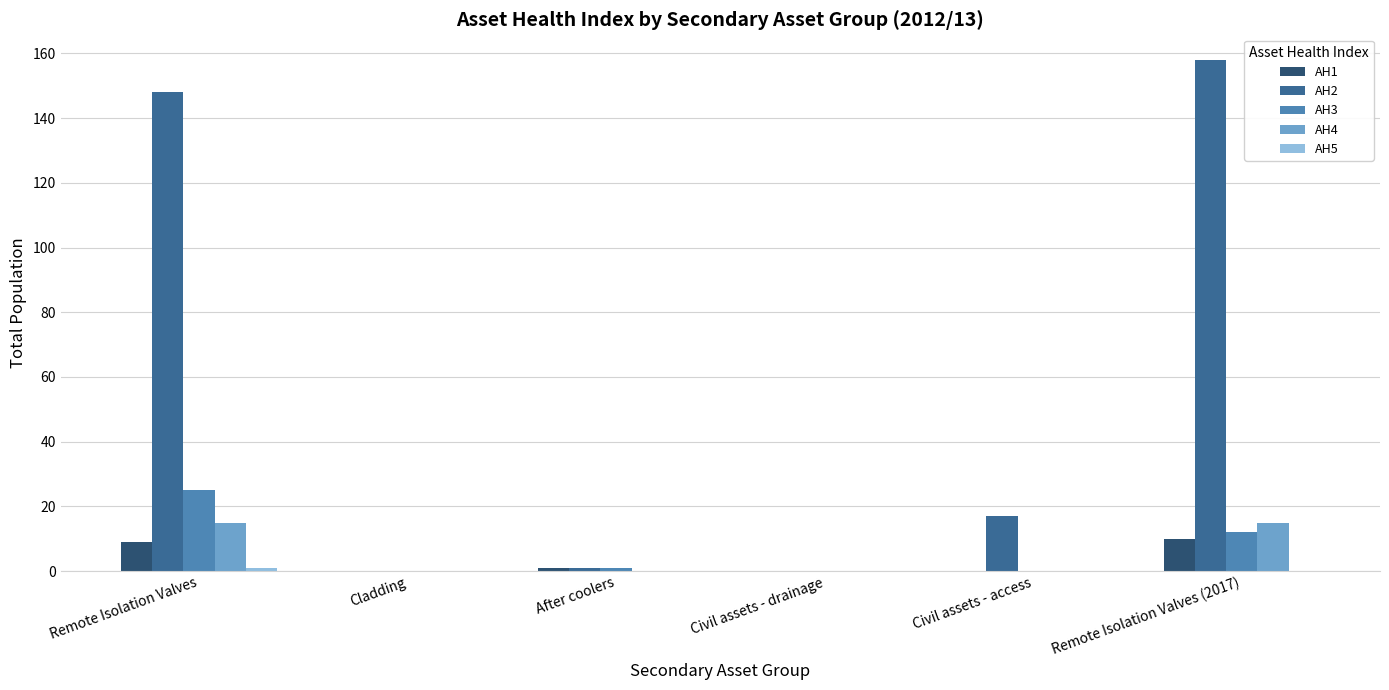

Which series has the largest range (max minus min)?

AH2